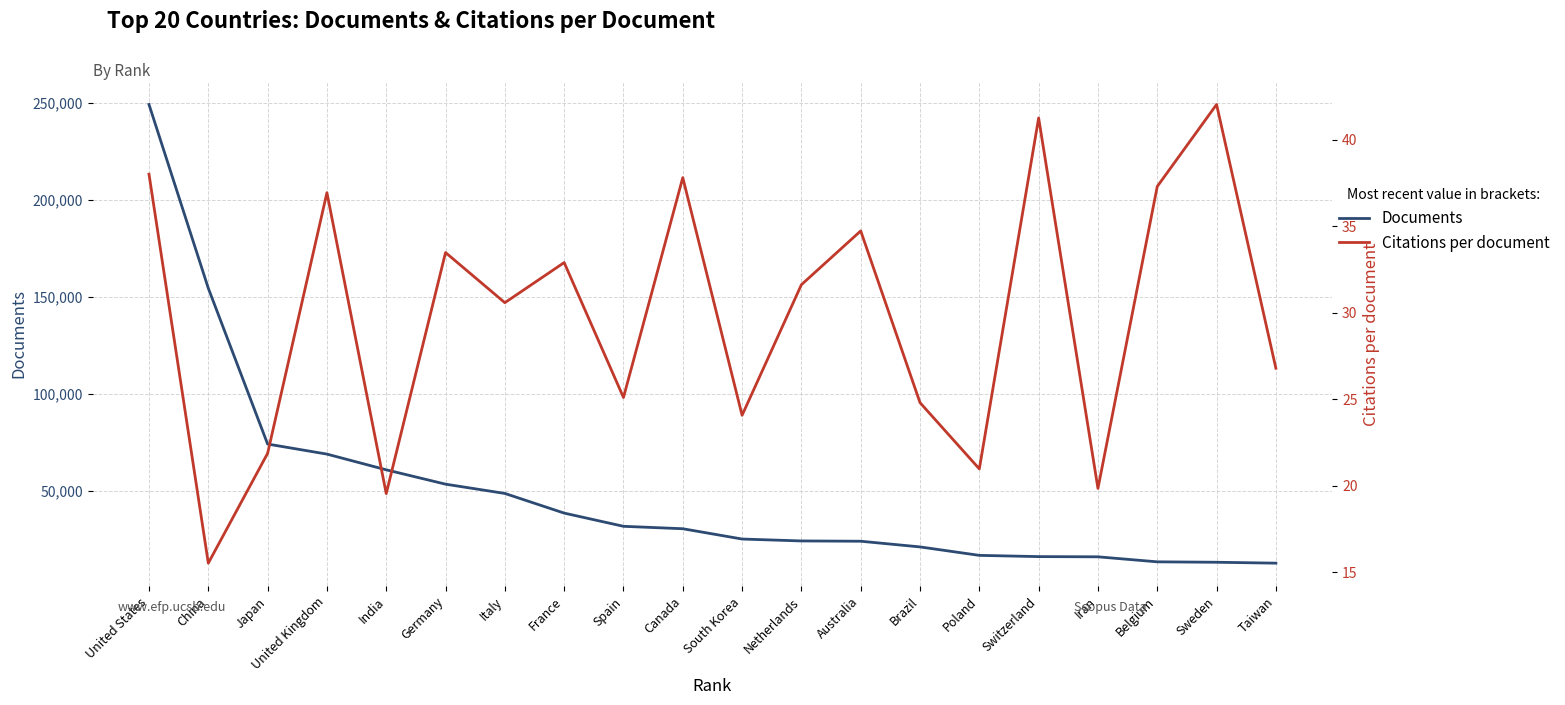

True or false: Citations per document has more than 1 points higher than both neighbors.

True